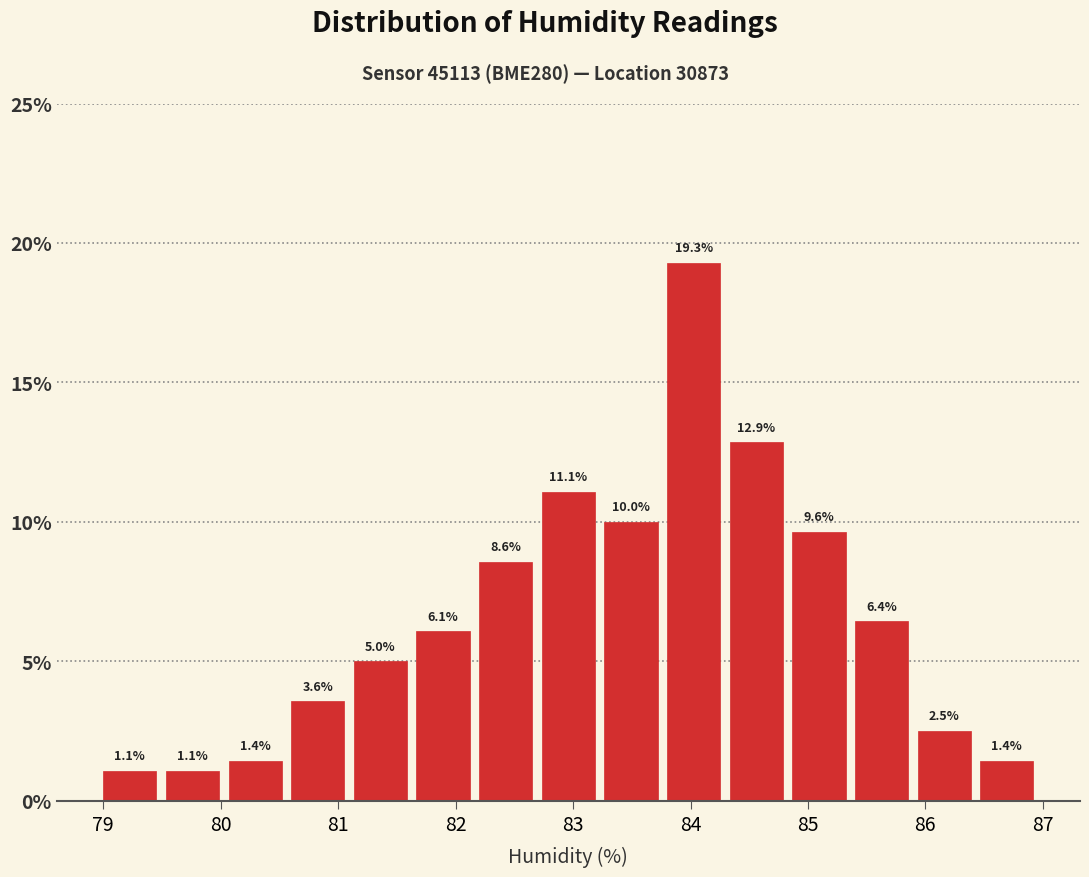

What is the height of the bar covering 84.9 to 85.4 on the x-axis? The bar edges are not printed on the chart, so give them approximately, as read against the axis.

9.6